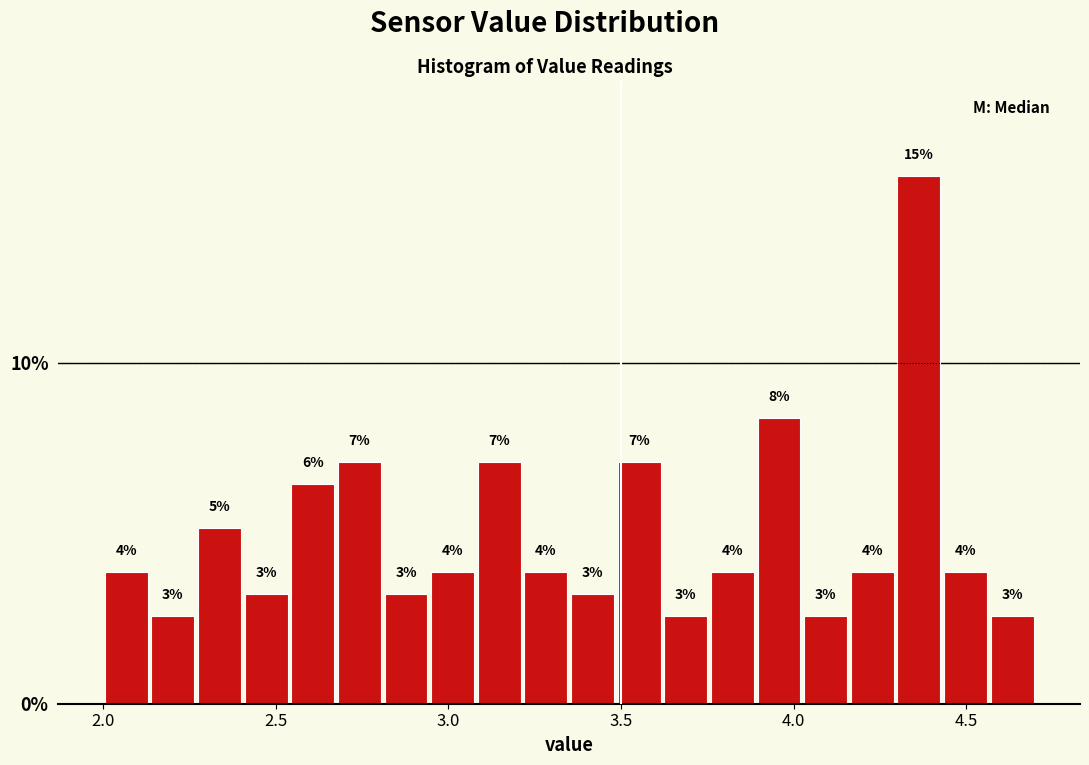

Read against the x-axis, roughly where is the centre of the tallest bar?

4.35